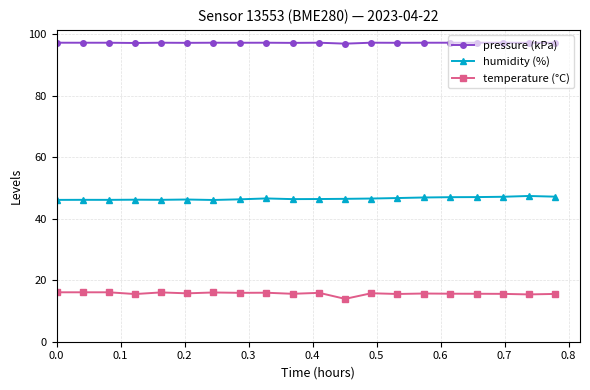

What is the maximum value shown in the chart?

97.3